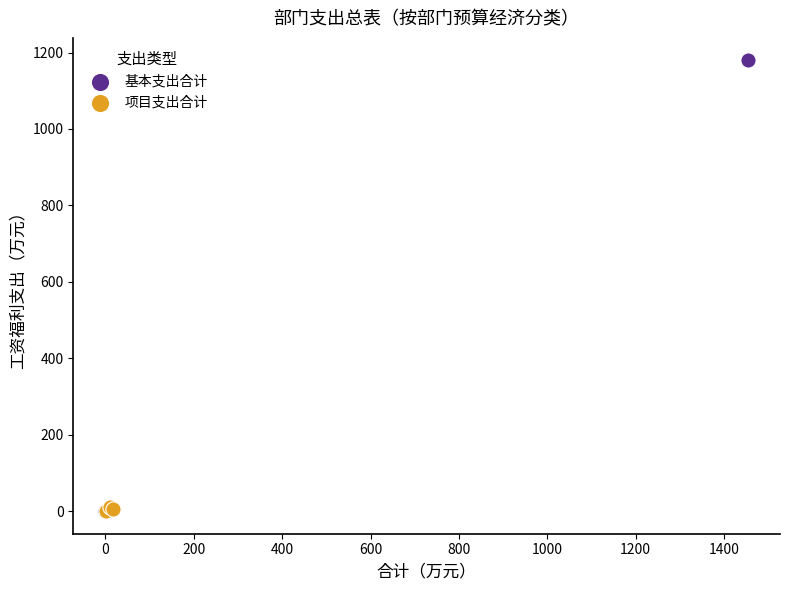

Which series has the largest Y range (max minus min)?

基本支出合计